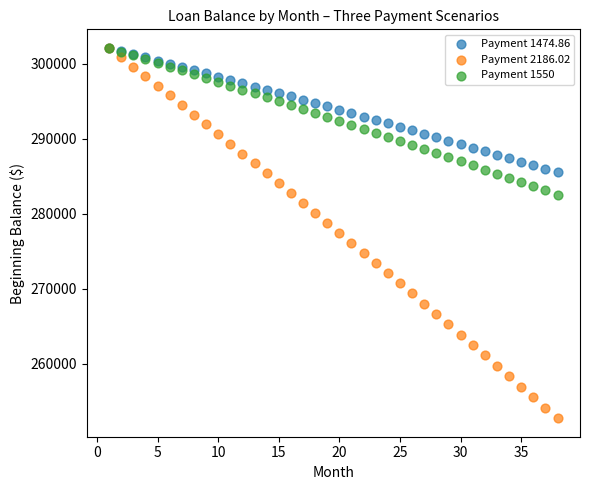

What are all the series names shown in the legend?

Payment 1474.86, Payment 2186.02, Payment 1550